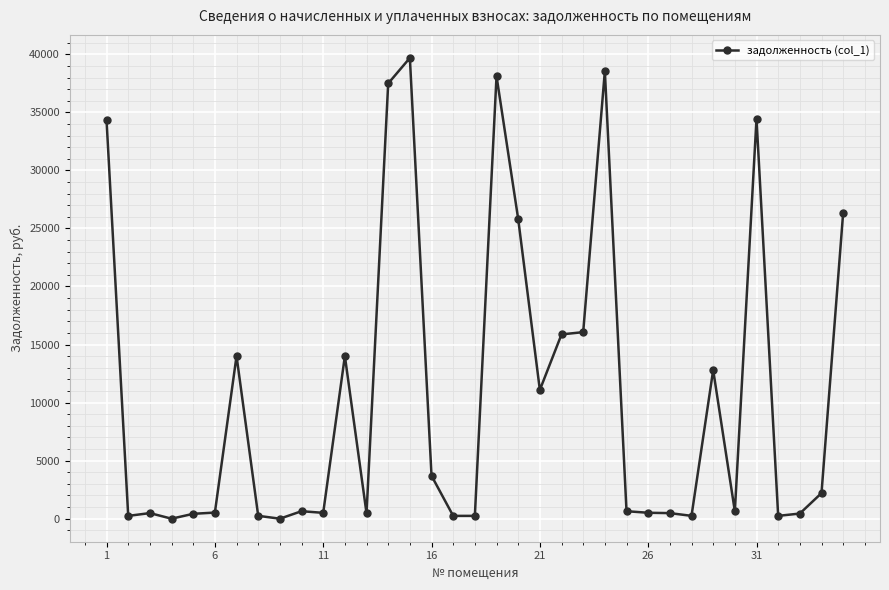

What is the difference between the second highest and minimum values?

38549.8